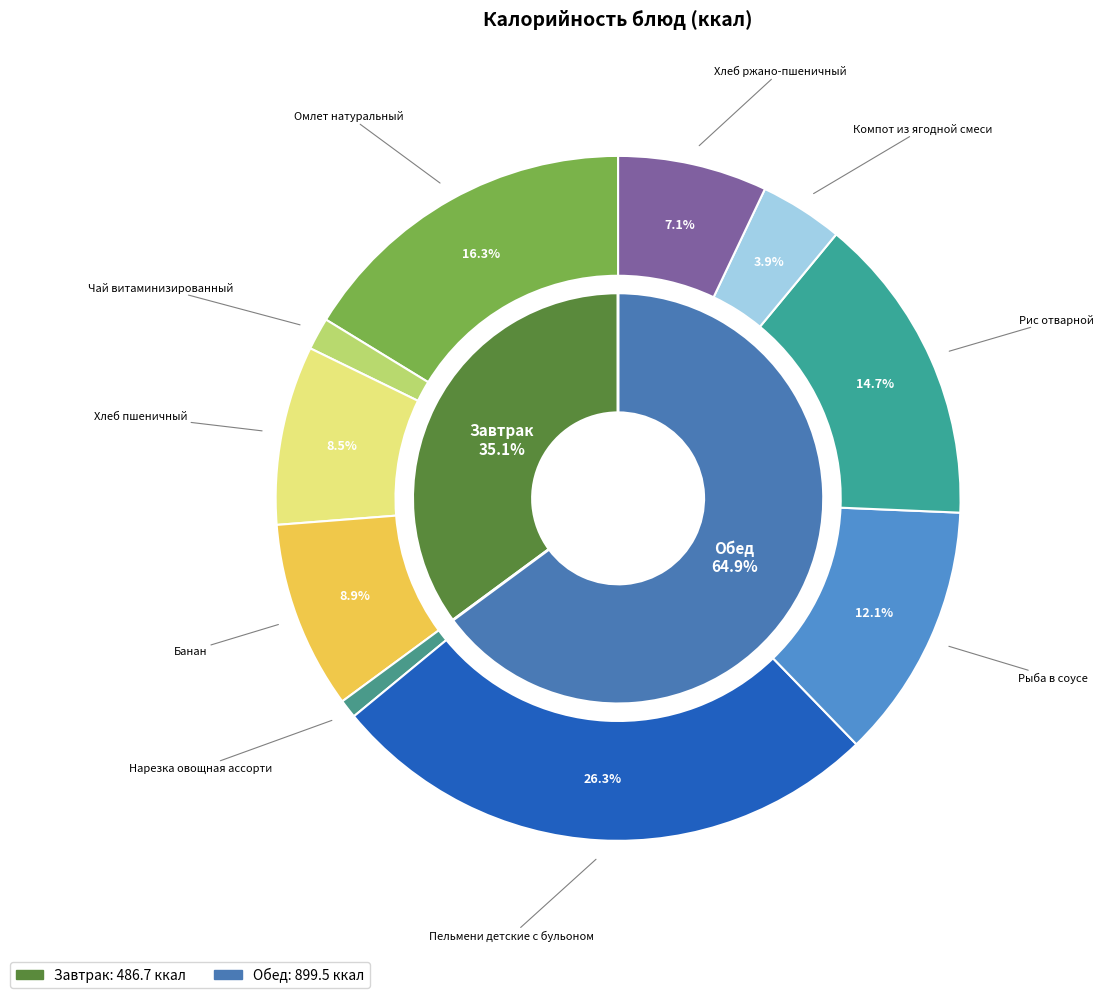

To the nearest percent, what percentage of the pie is Хлеб пшеничный?

8%